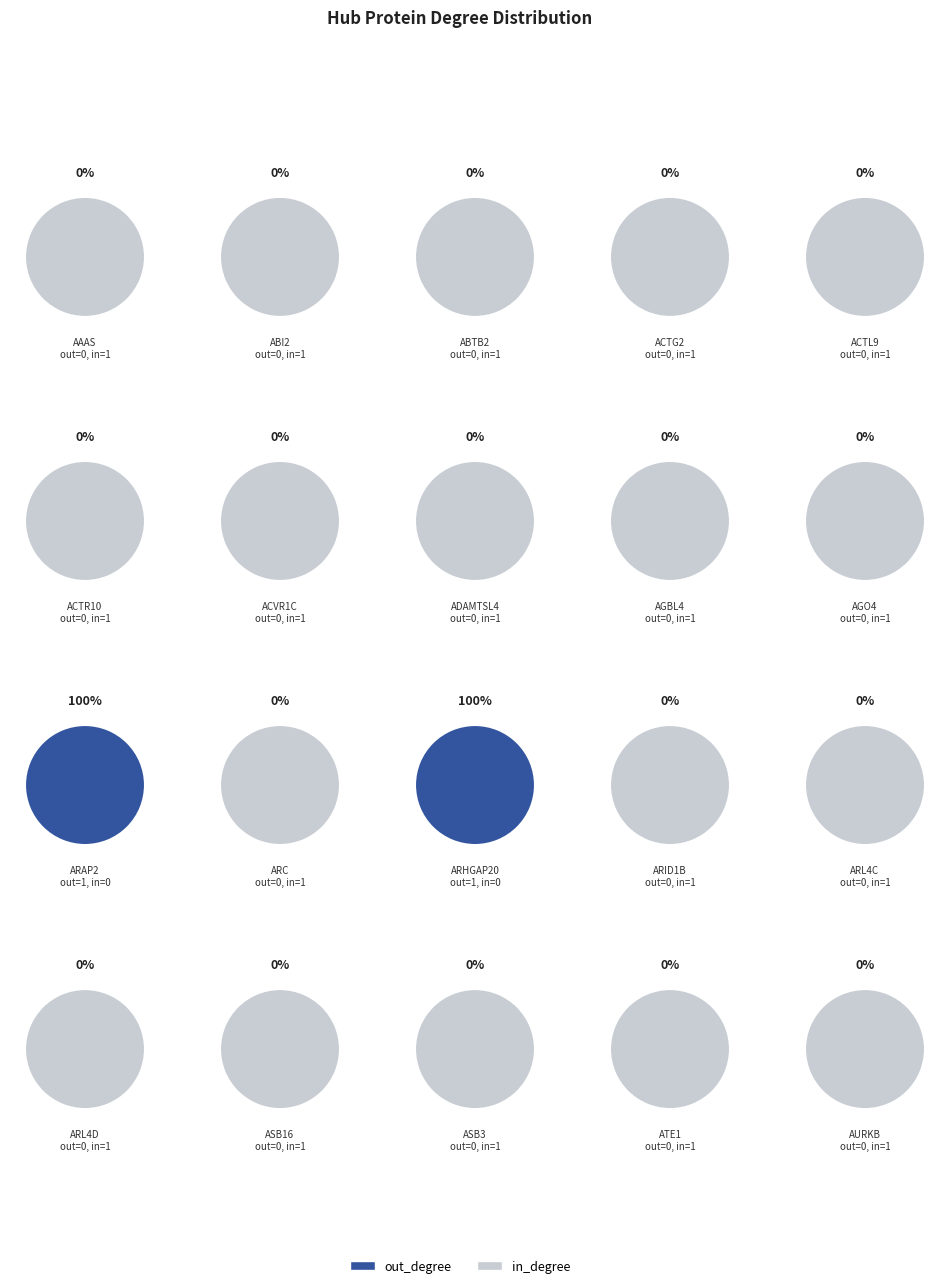

Rank the series by their maximum value, from lowest to highest.

out_degree, in_degree